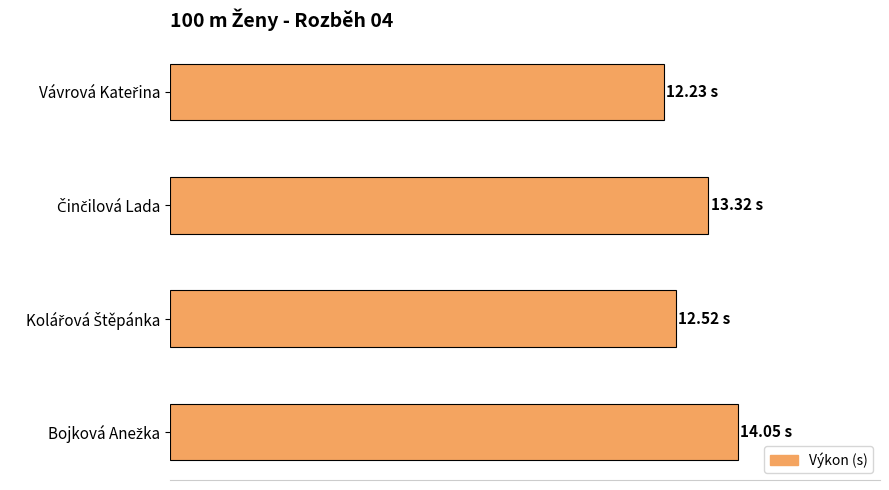

How many values exceed 13?

2